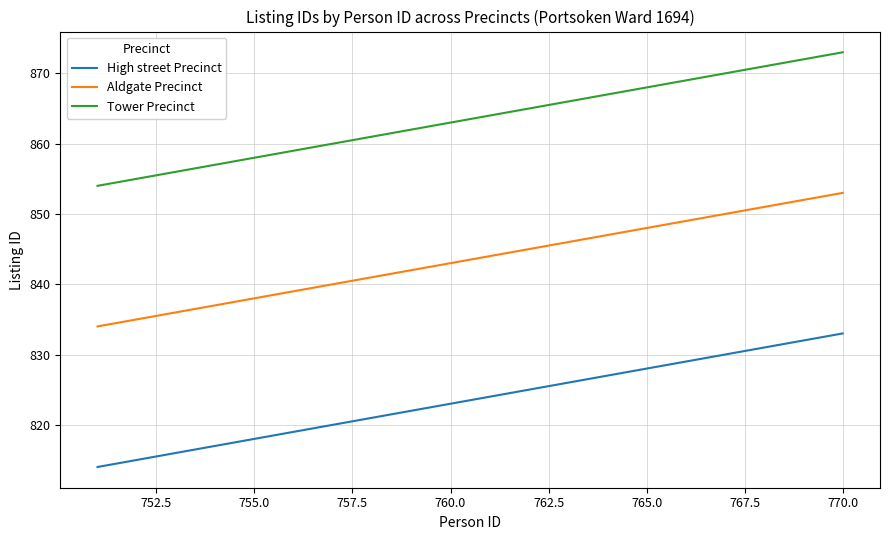

What is the difference between the maximum and minimum values in the Tower Precinct series?

19